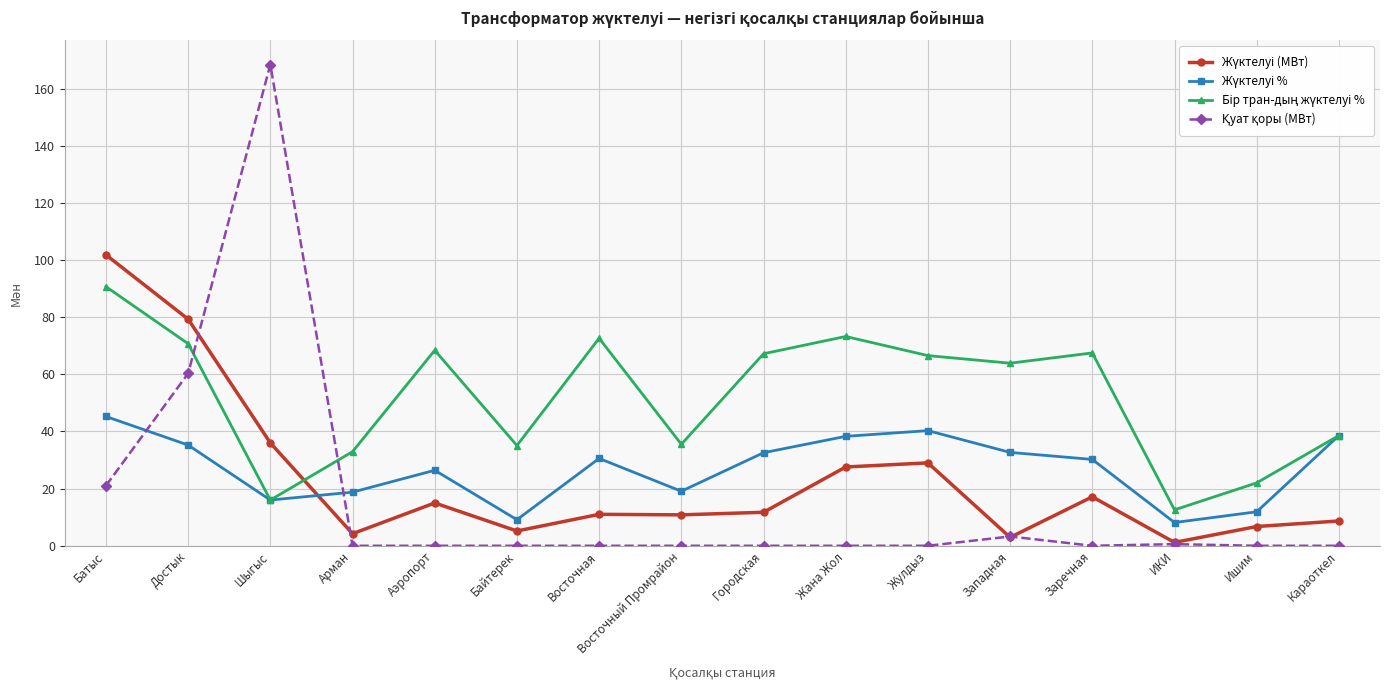

Does the chart have visible grid lines?

Yes